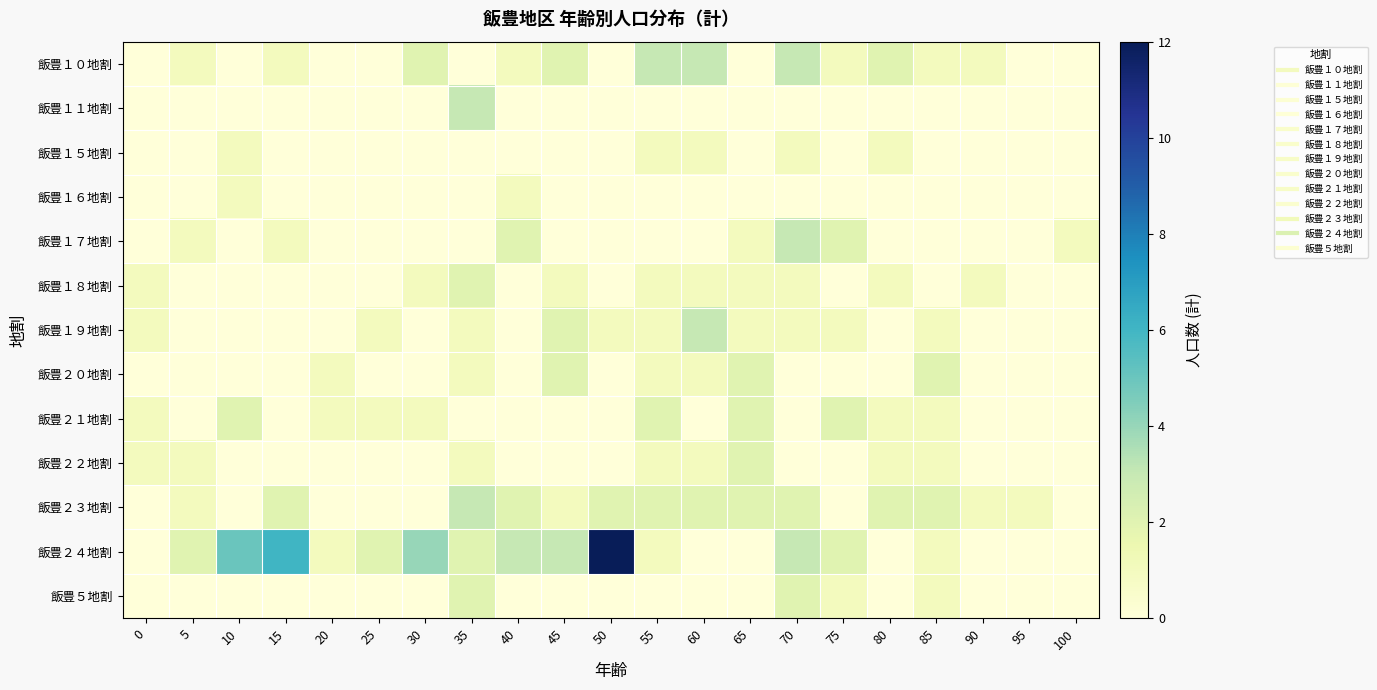

Reading left to right, list all the values displayed in this chart.

飯豊１０地割: 0=0	5=1	10=0	15=1	20=0	25=0	30=2	35=0	40=1	45=2	50=0	55=3	60=3	65=0	70=3	75=1	80=2	85=1	90=1	95=0	100=0
飯豊１１地割: 0=0	5=0	10=0	15=0	20=0	25=0	30=0	35=3	40=0	45=0	50=0	55=0	60=0	65=0	70=0	75=0	80=0	85=0	90=0	95=0	100=0
飯豊１５地割: 0=0	5=0	10=1	15=0	20=0	25=0	30=0	35=0	40=0	45=0	50=0	55=1	60=1	65=0	70=1	75=0	80=1	85=0	90=0	95=0	100=0
飯豊１６地割: 0=0	5=0	10=1	15=0	20=0	25=0	30=0	35=0	40=1	45=0	50=0	55=0	60=0	65=0	70=0	75=0	80=0	85=0	90=0	95=0	100=0
飯豊１７地割: 0=0	5=1	10=0	15=1	20=0	25=0	30=0	35=0	40=2	45=0	50=0	55=0	60=0	65=1	70=3	75=2	80=0	85=0	90=0	95=0	100=1
飯豊１８地割: 0=1	5=0	10=0	15=0	20=0	25=0	30=1	35=2	40=0	45=1	50=0	55=1	60=1	65=1	70=1	75=0	80=1	85=0	90=1	95=0	100=0
飯豊１９地割: 0=1	5=0	10=0	15=0	20=0	25=1	30=0	35=1	40=0	45=2	50=1	55=1	60=3	65=1	70=1	75=1	80=0	85=1	90=0	95=0	100=0
飯豊２０地割: 0=0	5=0	10=0	15=0	20=1	25=0	30=0	35=1	40=0	45=2	50=0	55=1	60=1	65=2	70=0	75=0	80=0	85=2	90=0	95=0	100=0
飯豊２１地割: 0=1	5=0	10=2	15=0	20=1	25=1	30=1	35=0	40=0	45=0	50=0	55=2	60=0	65=2	70=0	75=2	80=1	85=1	90=0	95=0	100=0
飯豊２２地割: 0=1	5=1	10=0	15=0	20=0	25=0	30=0	35=1	40=0	45=0	50=0	55=1	60=1	65=2	70=0	75=0	80=1	85=1	90=0	95=0	100=0
飯豊２３地割: 0=0	5=1	10=0	15=2	20=0	25=0	30=0	35=3	40=2	45=1	50=2	55=2	60=2	65=2	70=2	75=0	80=2	85=2	90=1	95=1	100=0
飯豊２４地割: 0=0	5=2	10=5	15=6	20=1	25=2	30=4	35=2	40=3	45=3	50=12	55=1	60=0	65=0	70=3	75=2	80=0	85=1	90=0	95=0	100=0
飯豊５地割: 0=0	5=0	10=0	15=0	20=0	25=0	30=0	35=2	40=0	45=0	50=0	55=0	60=0	65=0	70=2	75=1	80=0	85=1	90=0	95=0	100=0